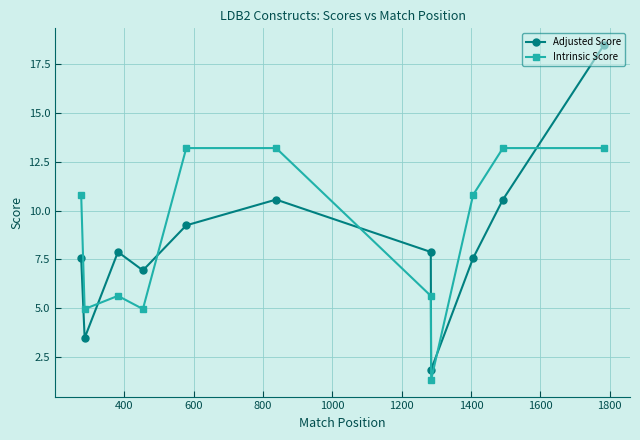

After their last crossing, which series has the higher values: Adjusted Score or Intrinsic Score?

Adjusted Score